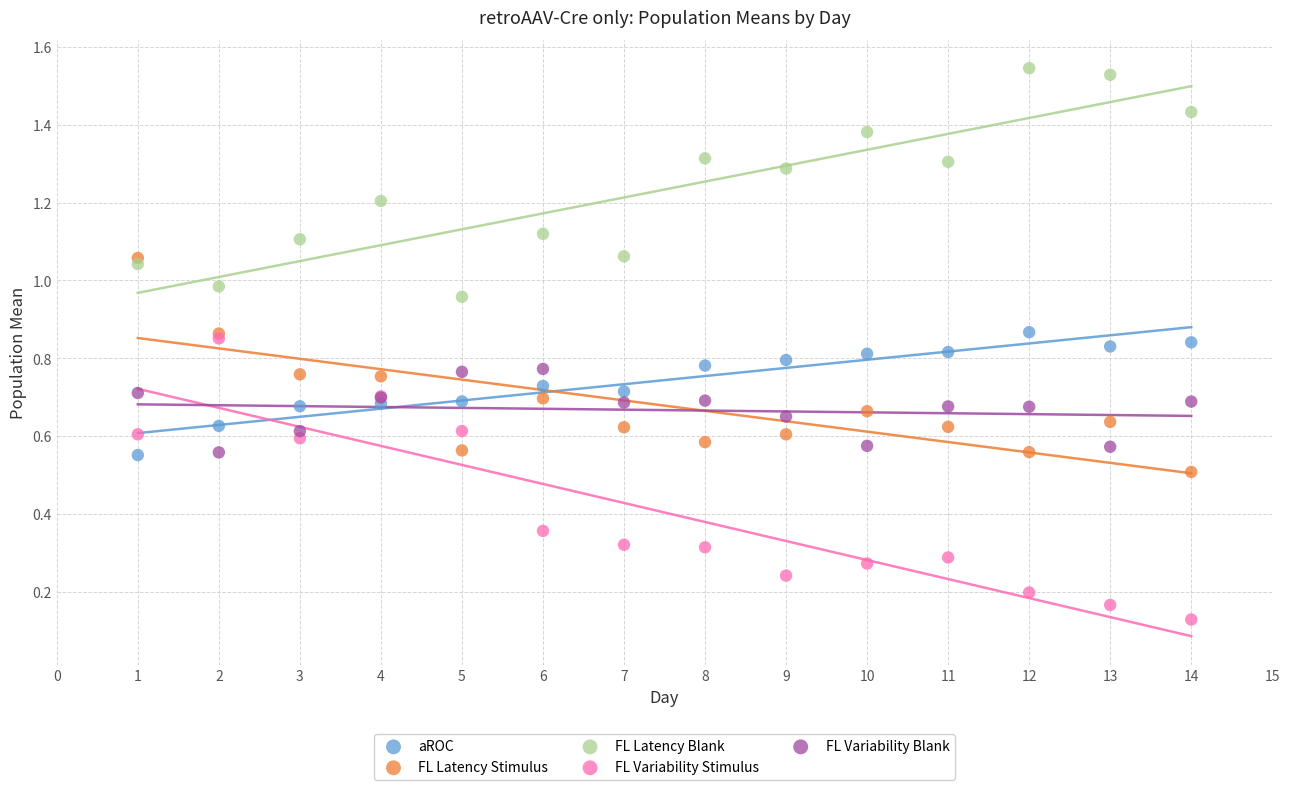

Which series has the largest Y range (max minus min)?

FL Variability Stimulus